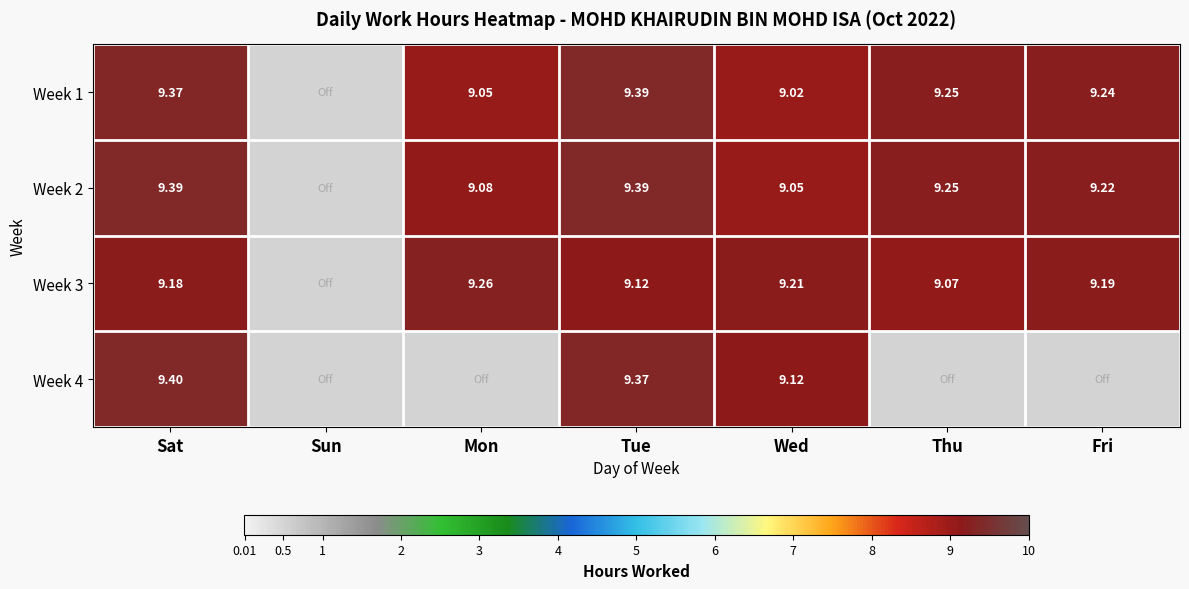

What is the sum of all Week 2 values?

55.4